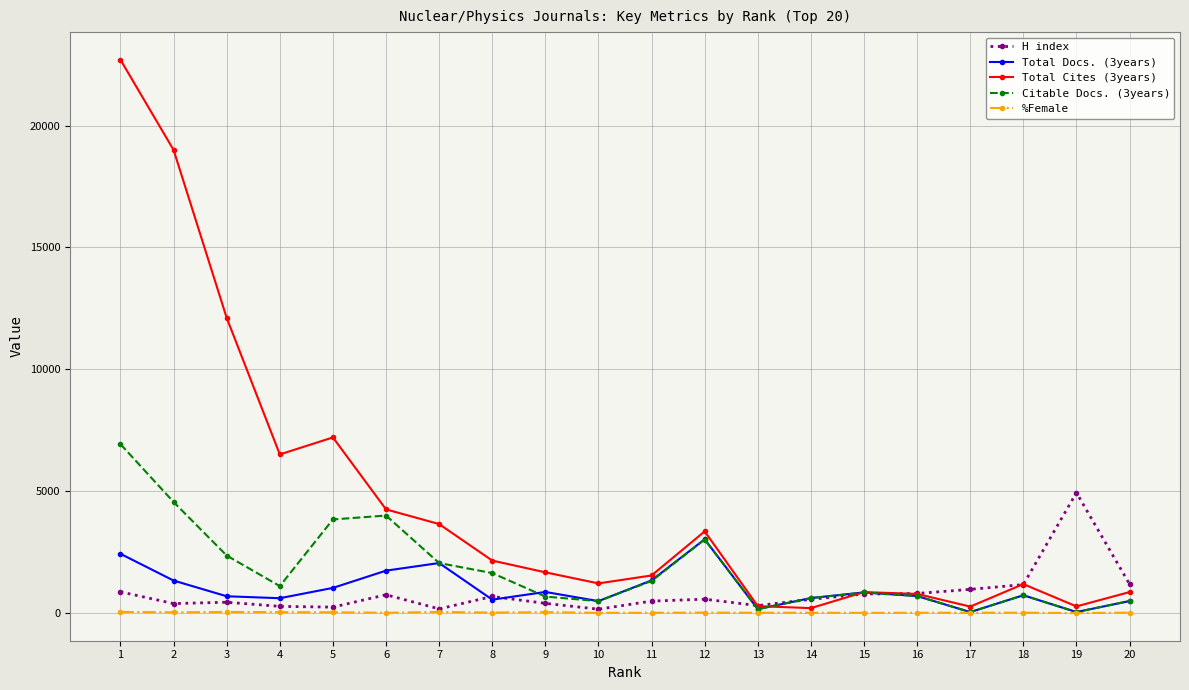

What is the greatest value displayed?

22697